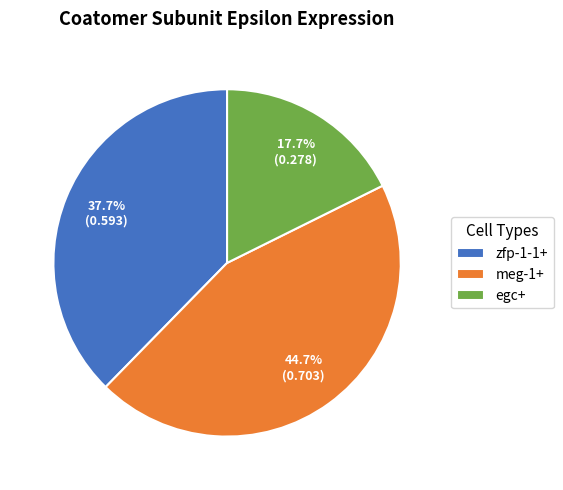

Does any single category account for the majority?

No